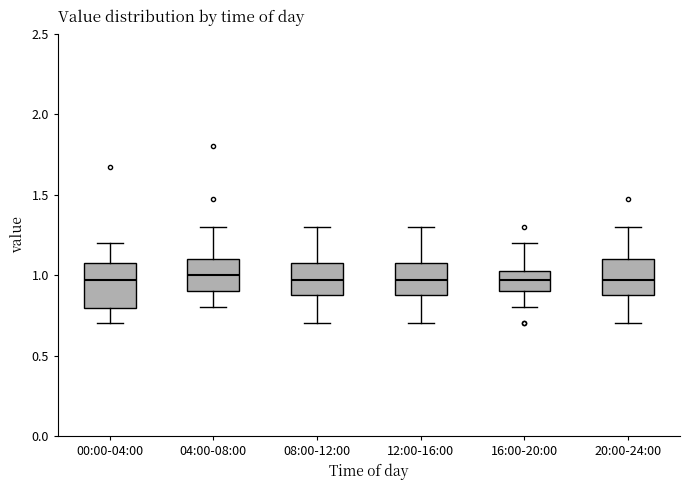

Where is the upper edge of the box for 00:00-04:00 on the y-axis? The values are not printed on the chart, so give them approximately, as read against the axis.

1.10